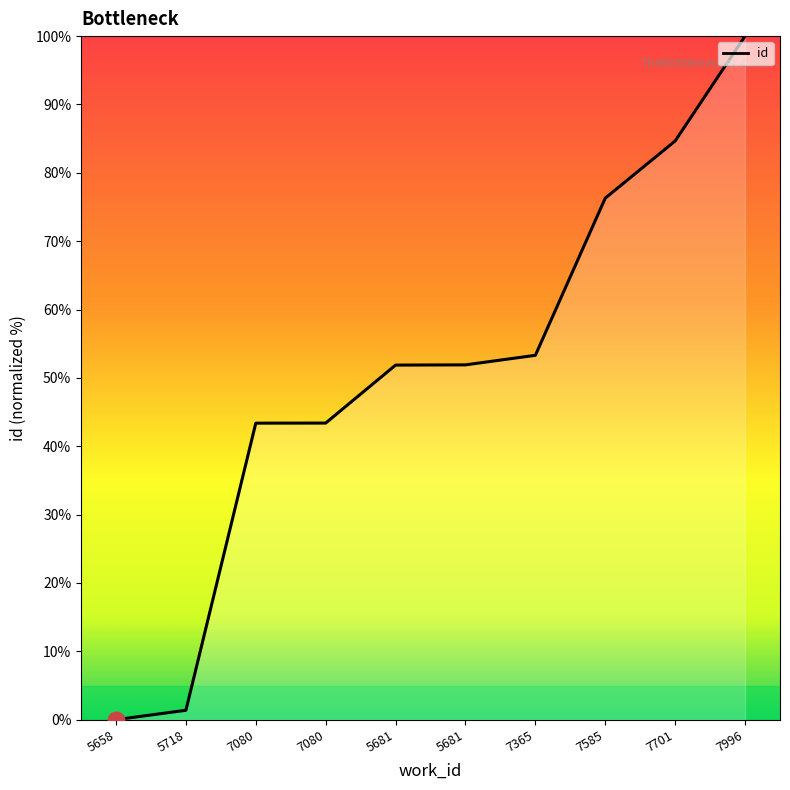

What is the label of the 3rd point from the left?

7080